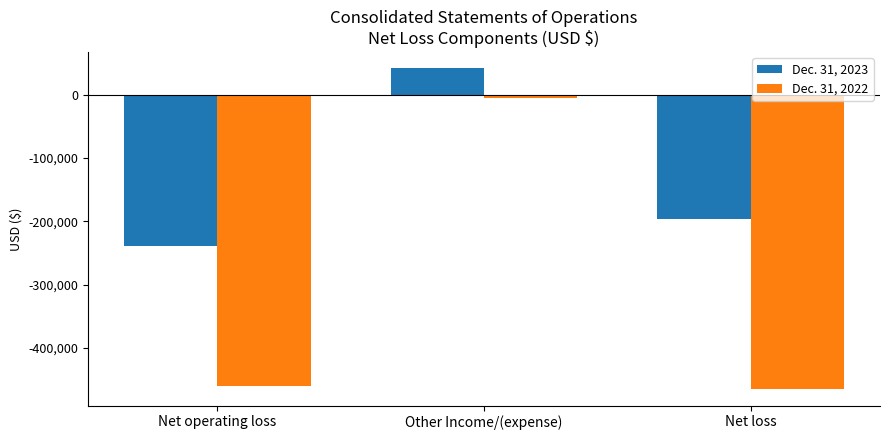

Is the value of Dec. 31, 2022 at Net loss greater than the value of Dec. 31, 2023 at Net loss?

No